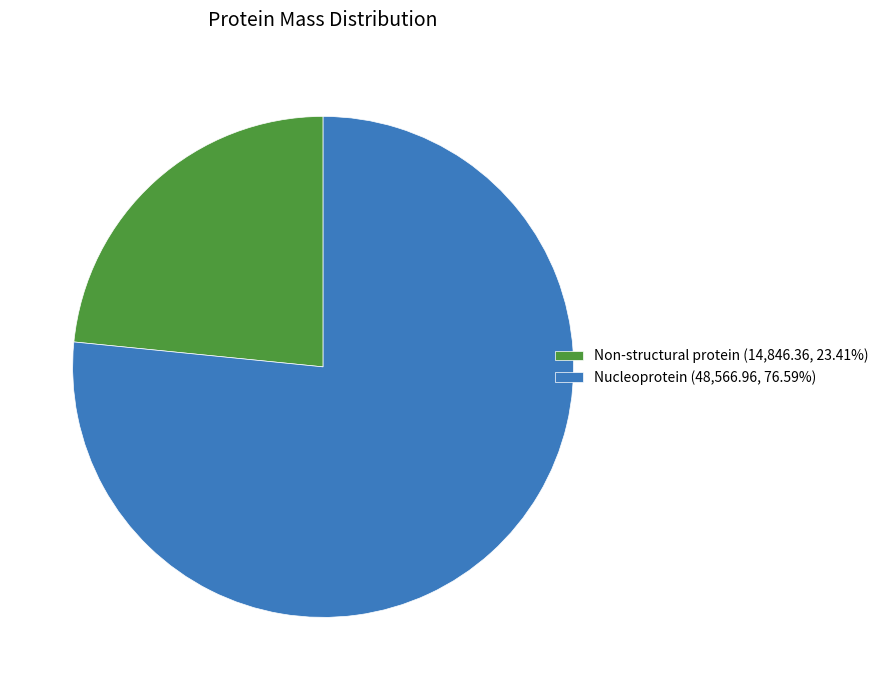

Rank the categories by value from highest to lowest.

Nucleoprotein, Non-structural protein